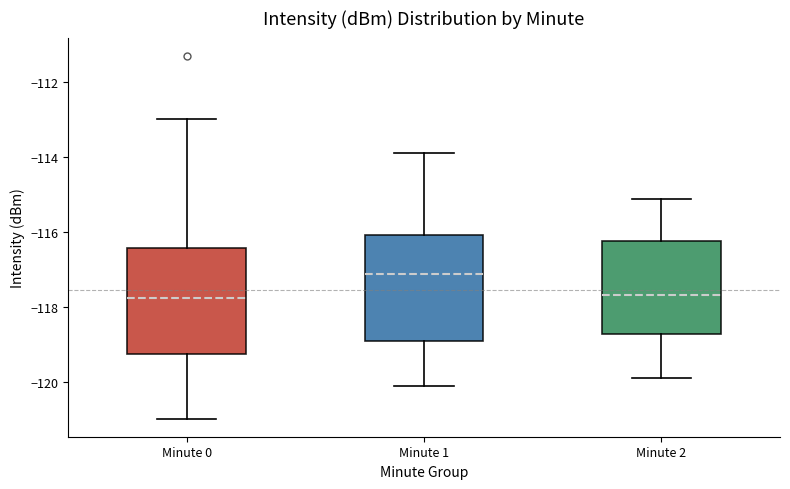

Reading left to right, transcribe this box plot: for each box, give where its median line is, the range the box spans, and where its two whiskers end, as read against the y-axis. The values are not printed on the chart, so give them approximately, as read against the axis.

Minute 0: median -117.8, box -119.2 to -116.4, whiskers -121.0 to -113.0
Minute 1: median -117.2, box -119.0 to -116.0, whiskers -120.2 to -113.8
Minute 2: median -117.6, box -118.8 to -116.2, whiskers -119.8 to -115.2